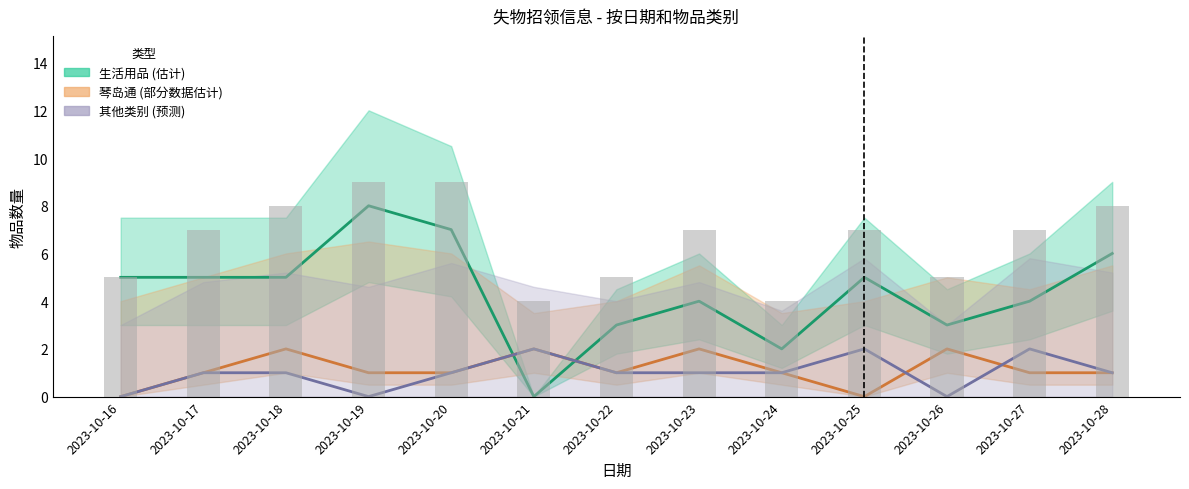

List the labels in order of 生活用品 value, smallest first.

2023-10-21, 2023-10-24, 2023-10-22, 2023-10-26, 2023-10-23, 2023-10-27, 2023-10-16, 2023-10-17, 2023-10-18, 2023-10-25, 2023-10-28, 2023-10-20, 2023-10-19